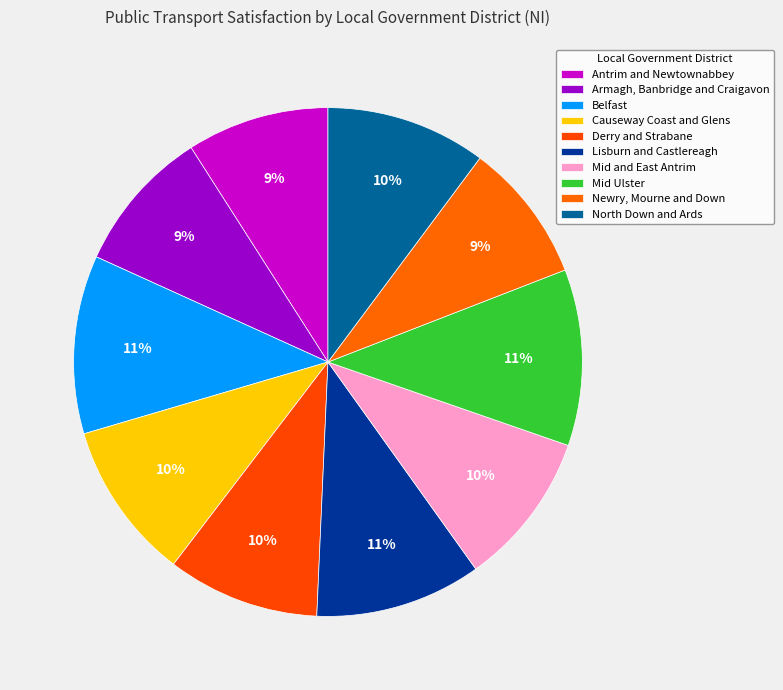

What is the smallest slice in the pie chart?

Newry, Mourne and Down